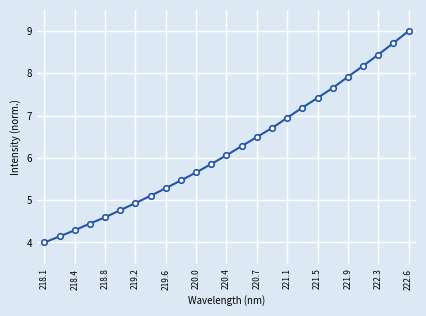

True or false: the data has more than 2 interior local peaks.

False